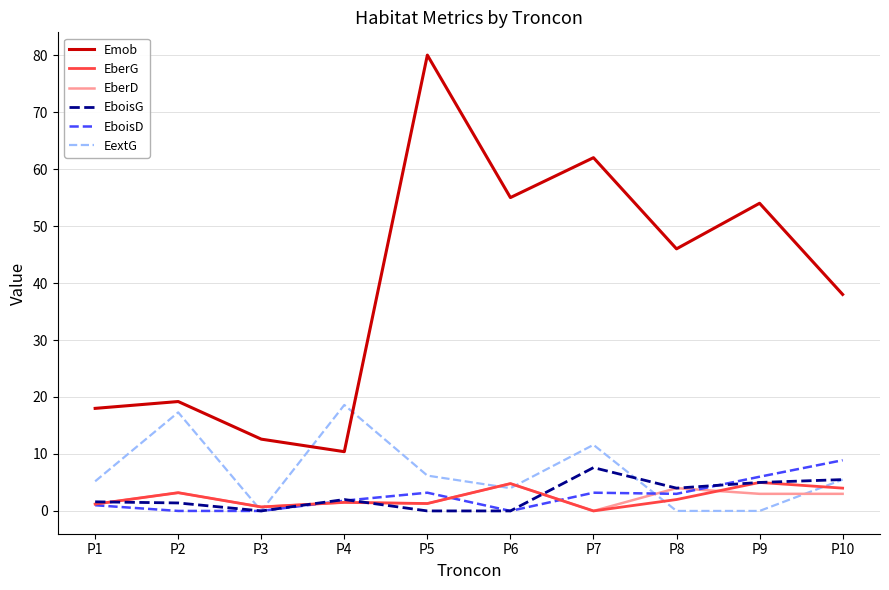

Which series has the largest range (max minus min)?

Emob